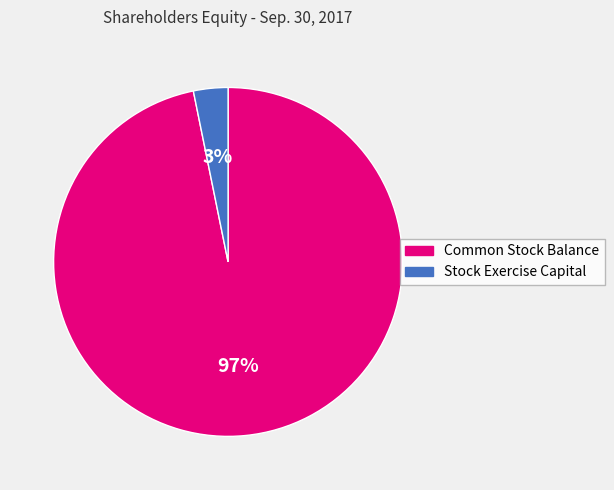

How many slices are in this pie chart?

2